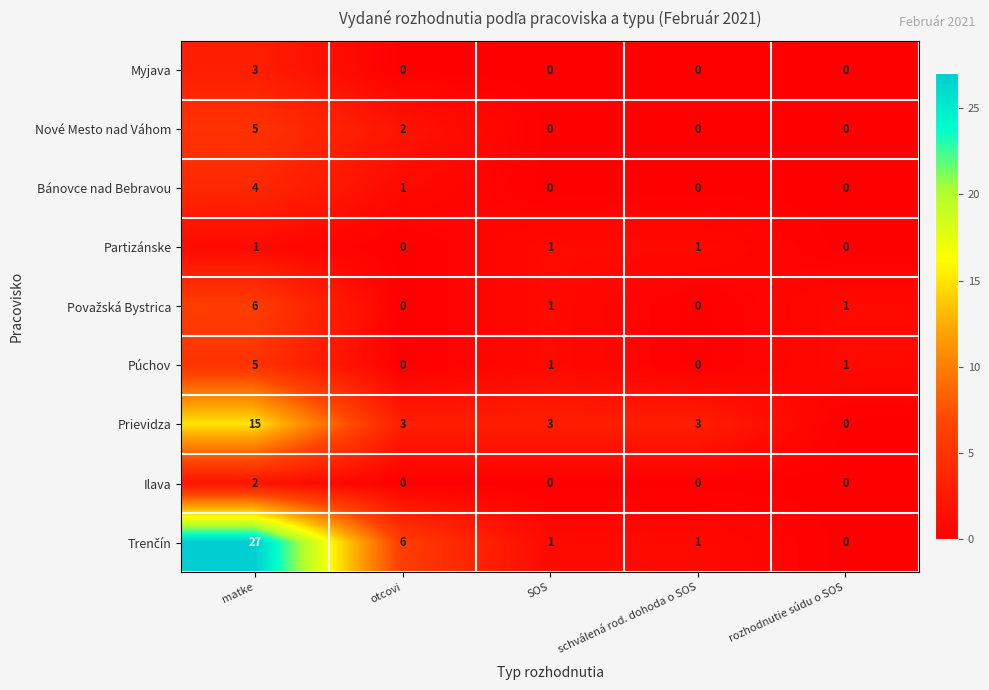

What is the maximum value shown in the chart?

27